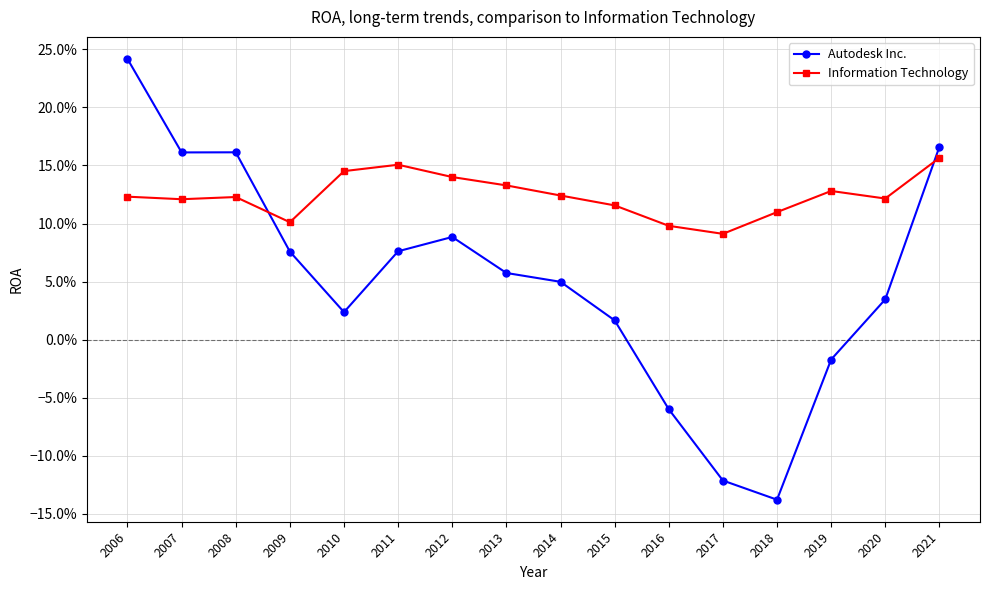

Which has a higher value, 2015 or 2012?

2012